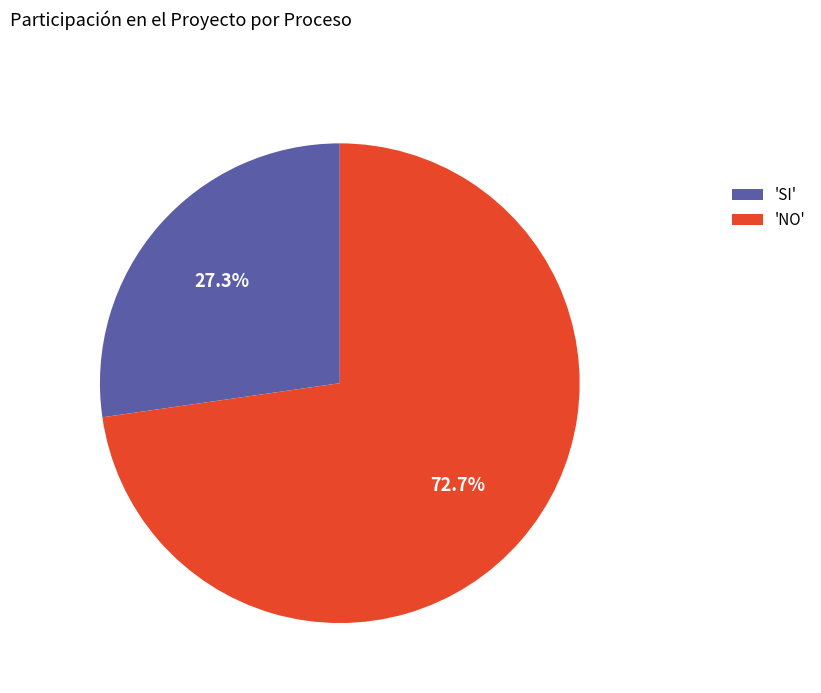

What is the ratio of the value at 'NO' to the value at 'SI'?

2.7